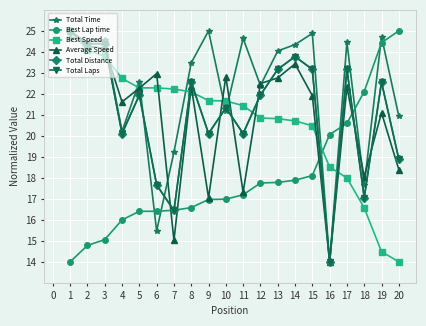

What is the minimum value shown in the chart?

14.0